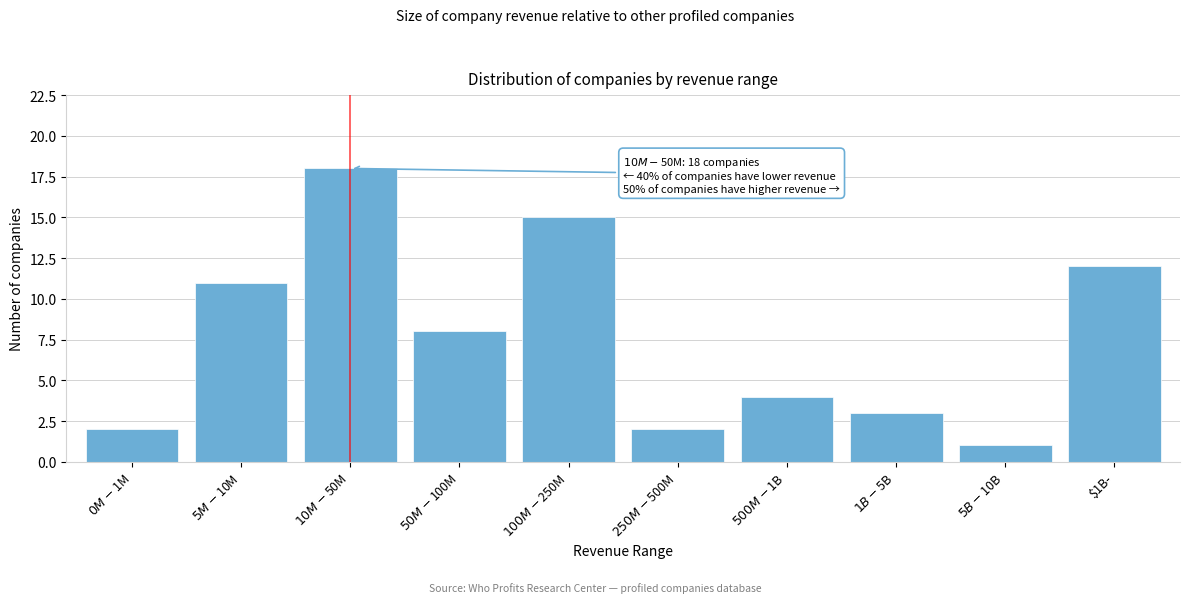

Reading left to right, transcribe all the data shown in this chart.

2	11	18	8	15	2	4	3	1	12